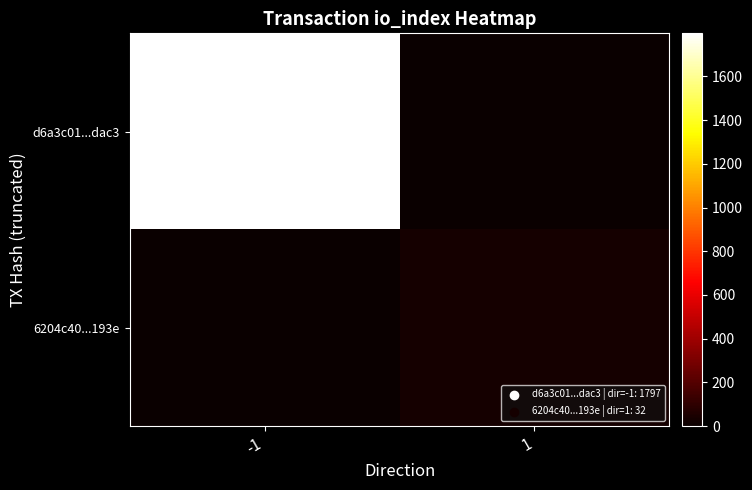

Reading left to right, extract all data points from this chart.

d6a3c01...dac3: -1=1797	1=0
6204c40...193e: -1=0	1=32